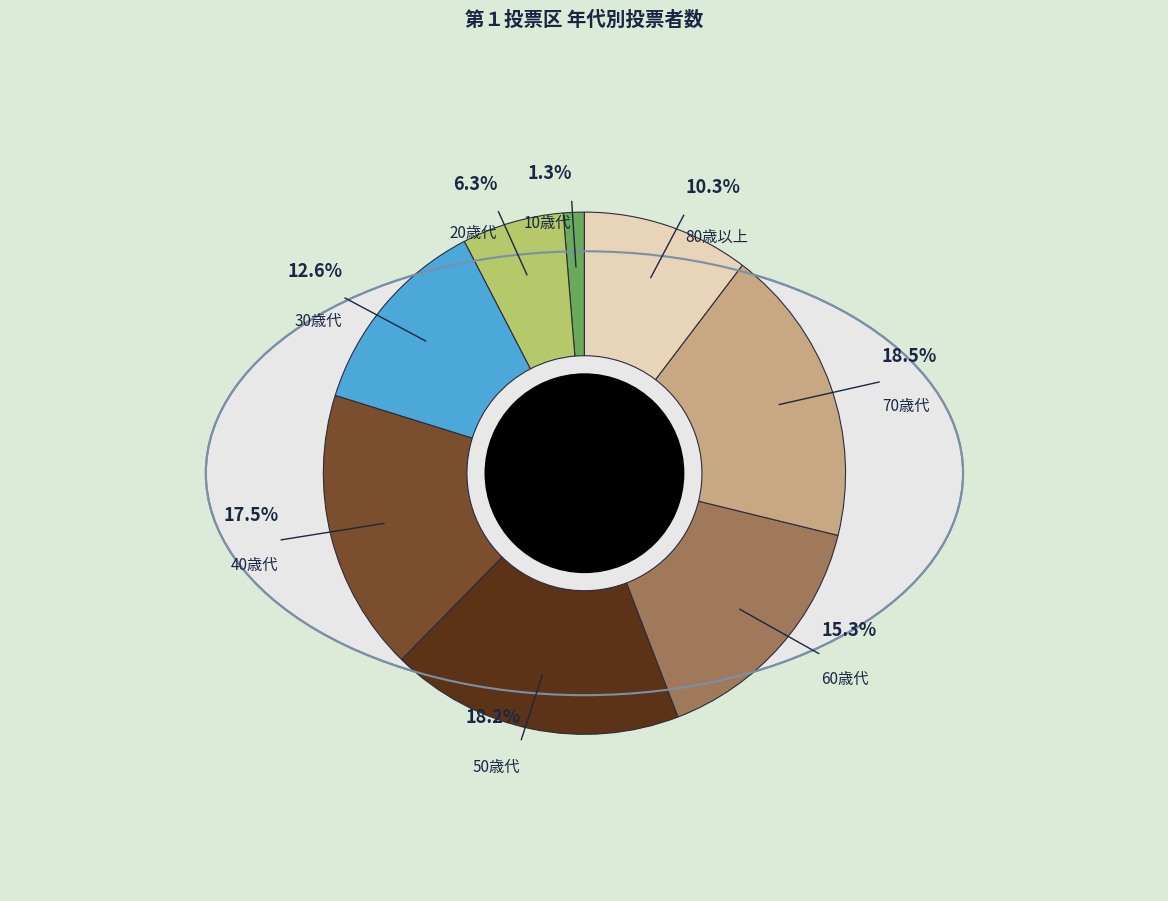

Does 70歳代 represent more than half of the total?

No